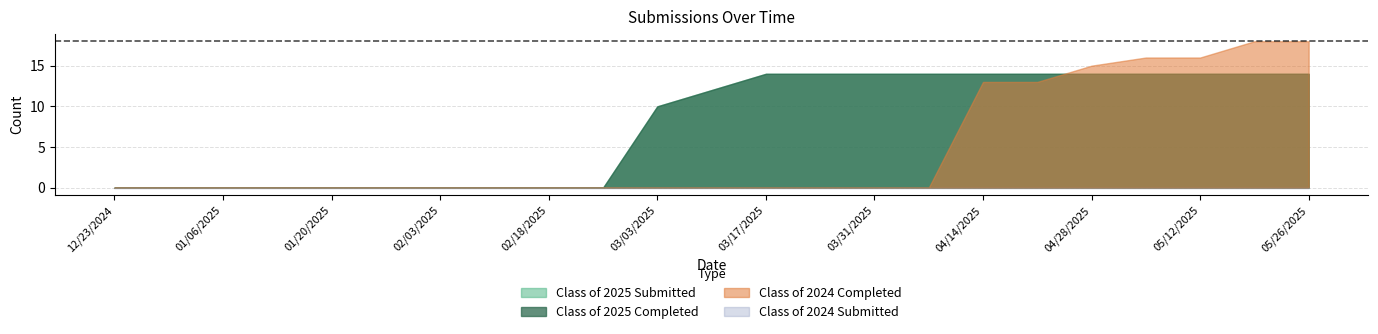

Count the number of data series in this chart.

4